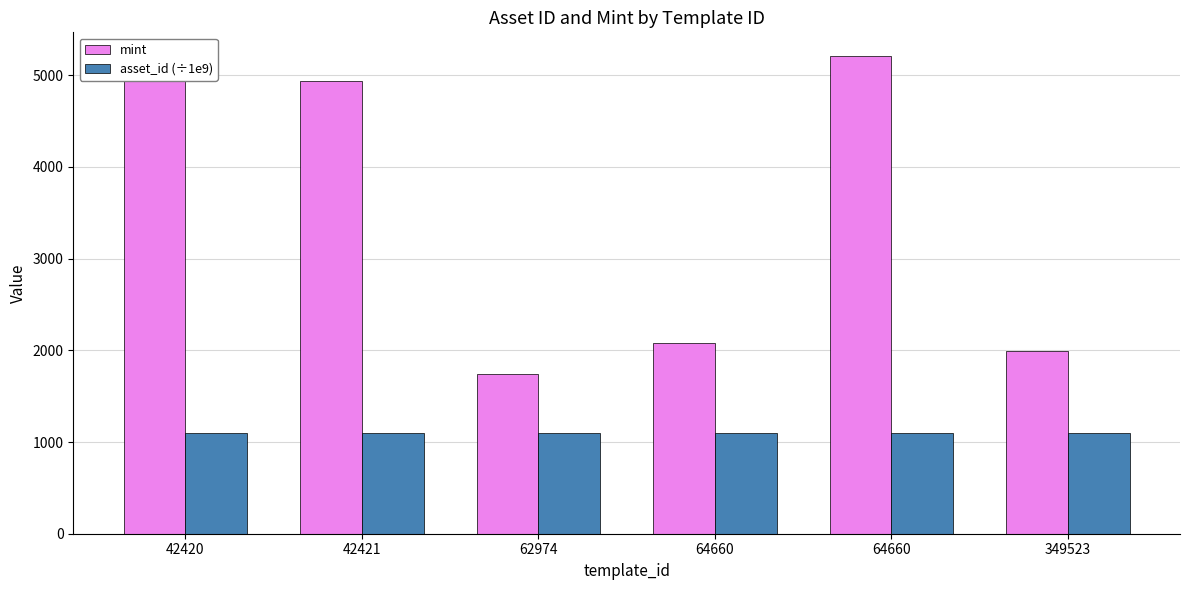

How many distinct data groups are displayed?

2